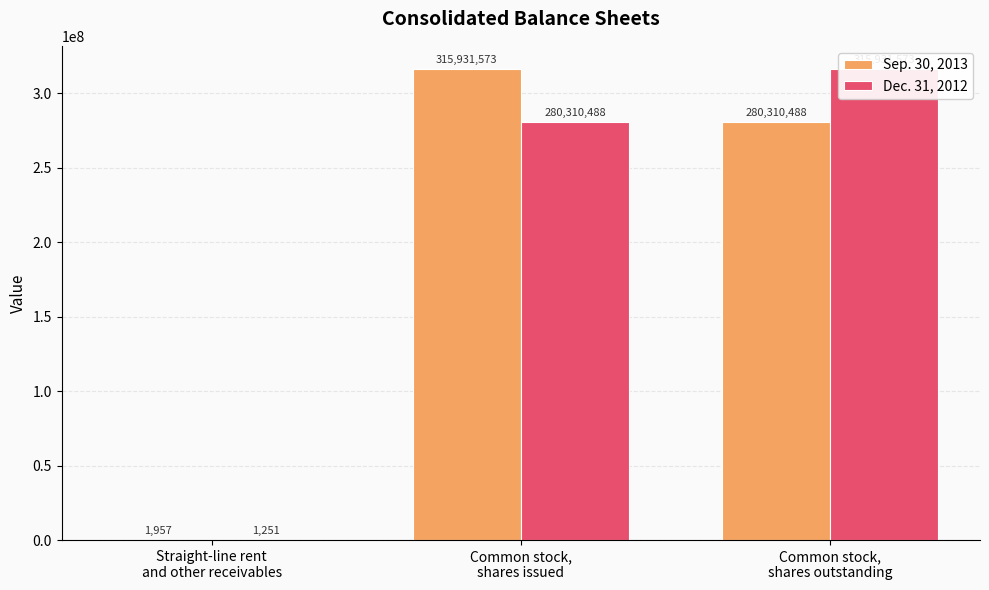

The value of Sep. 30, 2013 at Common stock,
shares outstanding is 280310488. True or false?

True